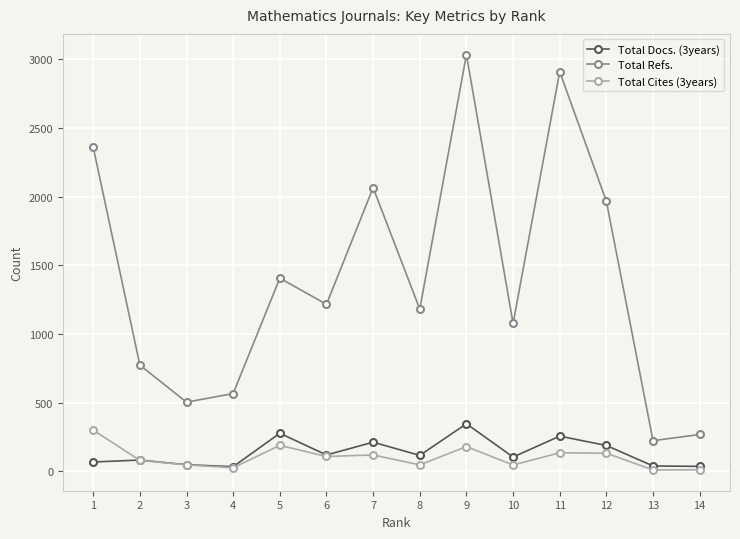

Is the value of Total Cites (3years) at 8 greater than the value of Total Refs. at 5?

No